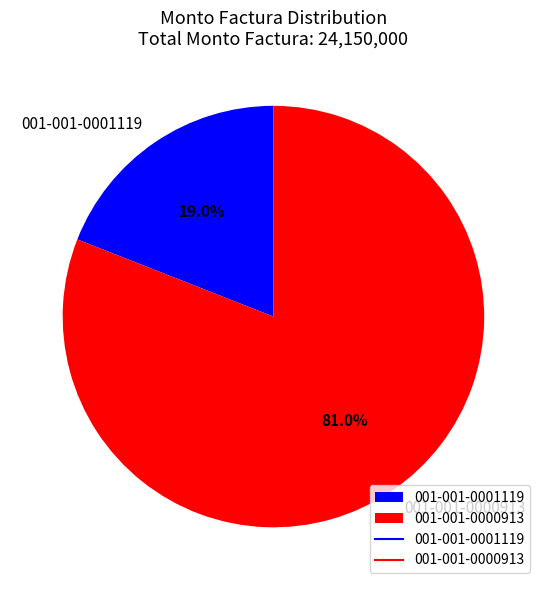

Which has a higher value, 001-001-0001119 or 001-001-0000913?

001-001-0000913